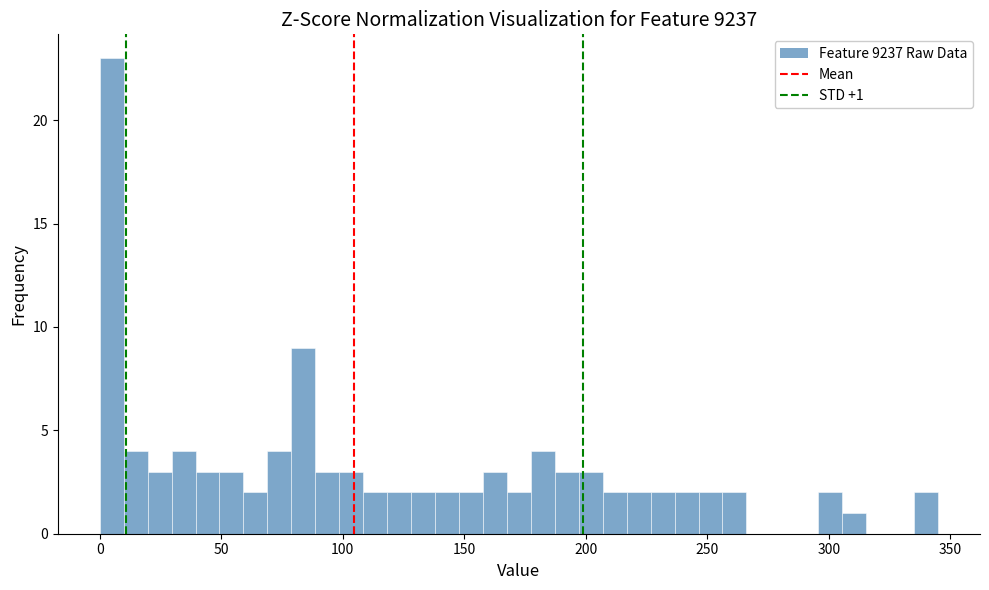

Around what value on the x-axis is the tallest bar? Give the approximate position of its centre, as read against the axis.

5